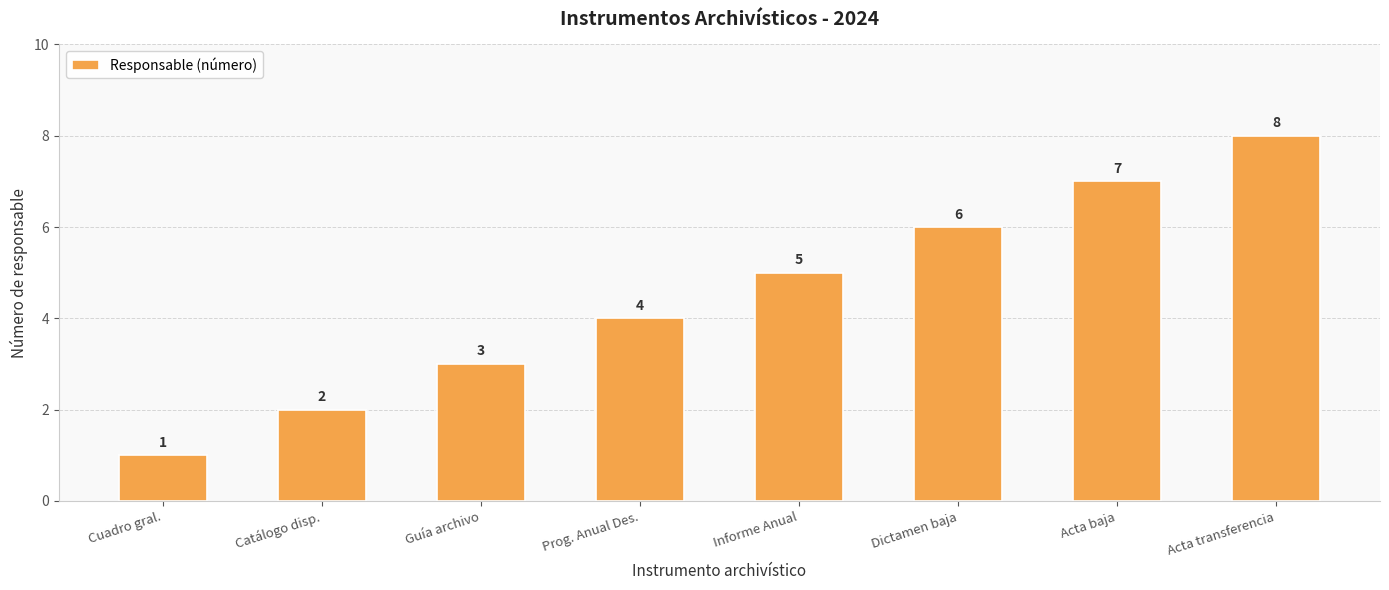

What is the greatest value displayed?

8